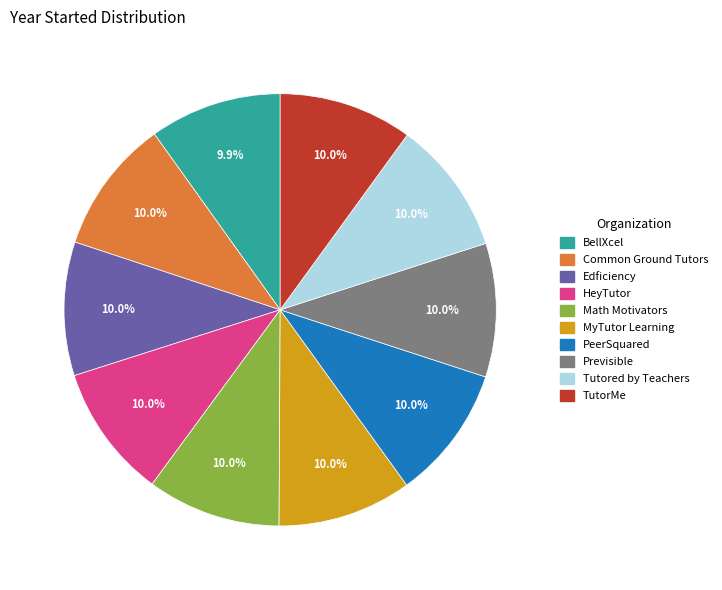

Combined, do HeyTutor and Math Motivators account for over 50%?

No